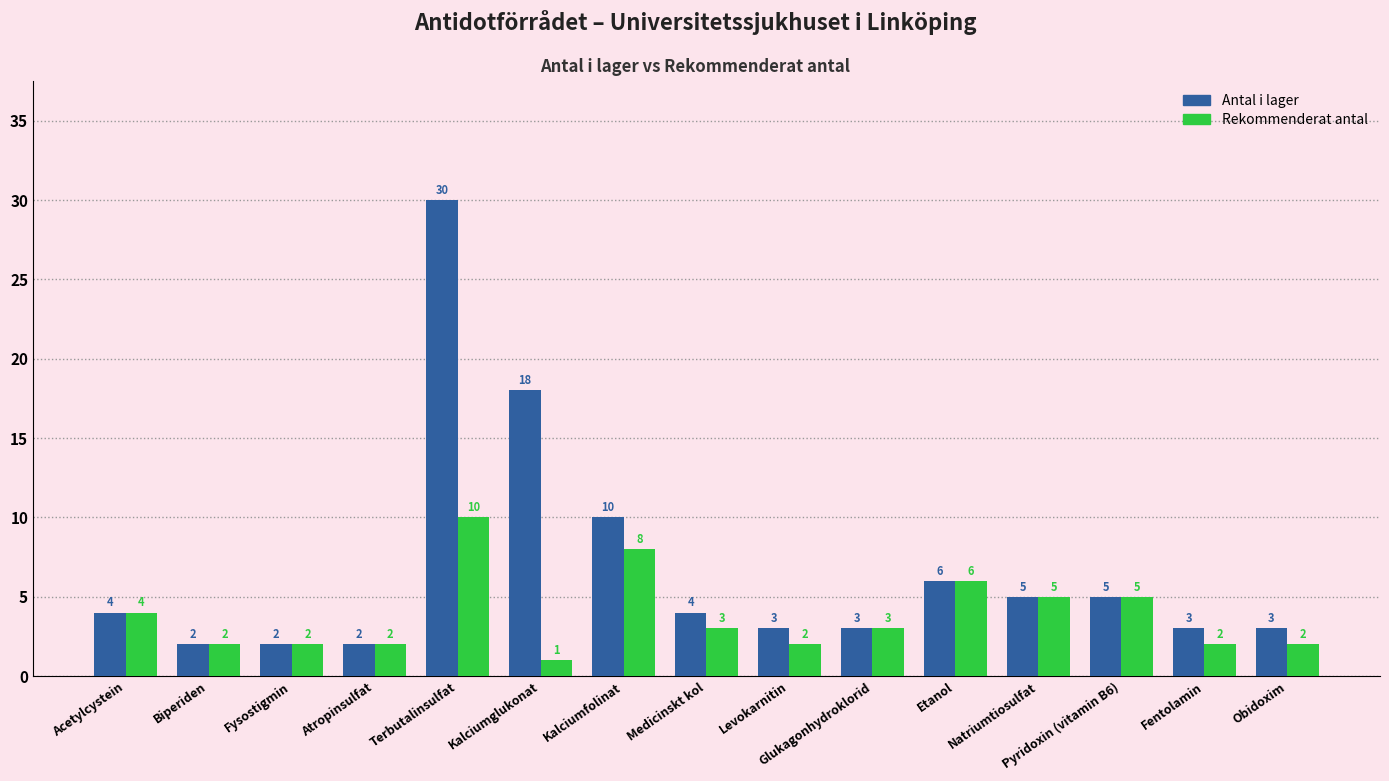

Reading left to right, transcribe all the data shown in this chart.

Antal i lager: Acetylcystein=4	Biperiden=2	Fysostigmin=2	Atropinsulfat=2	Terbutalinsulfat=30	Kalciumglukonat=18	Kalciumfolinat=10	Medicinskt kol=4	Levokarnitin=3	Glukagonhydroklorid=3	Etanol=6	Natriumtiosulfat=5	Pyridoxin (vitamin B6)=5	Fentolamin=3	Obidoxim=3
Rekommenderat antal: Acetylcystein=4	Biperiden=2	Fysostigmin=2	Atropinsulfat=2	Terbutalinsulfat=10	Kalciumglukonat=1	Kalciumfolinat=8	Medicinskt kol=3	Levokarnitin=2	Glukagonhydroklorid=3	Etanol=6	Natriumtiosulfat=5	Pyridoxin (vitamin B6)=5	Fentolamin=2	Obidoxim=2